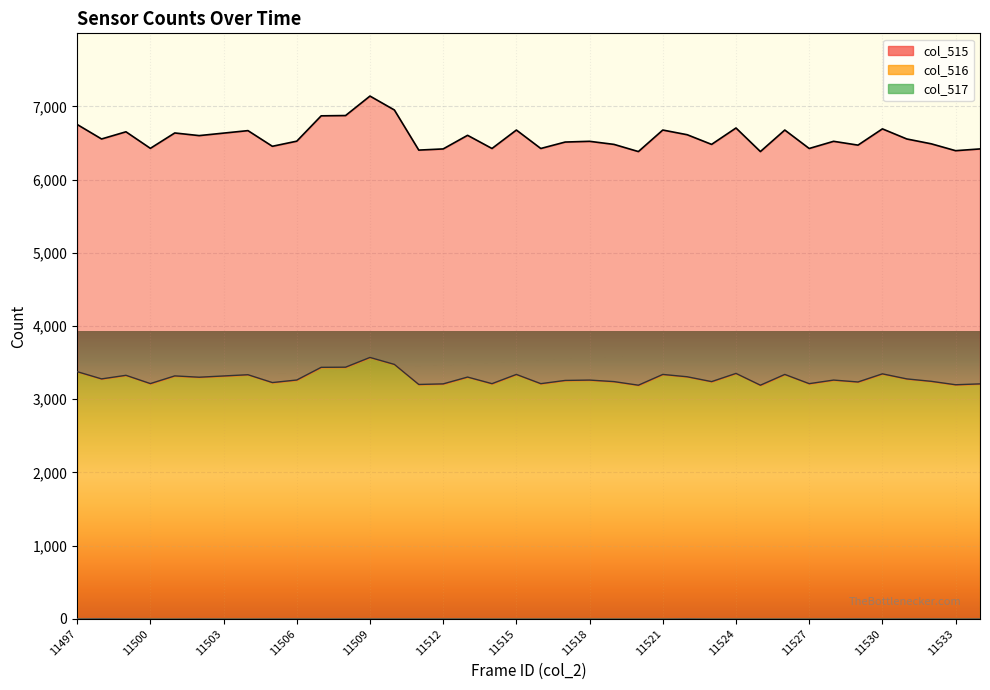

The col_515 series shows 6554 at 11498. True or false?

True